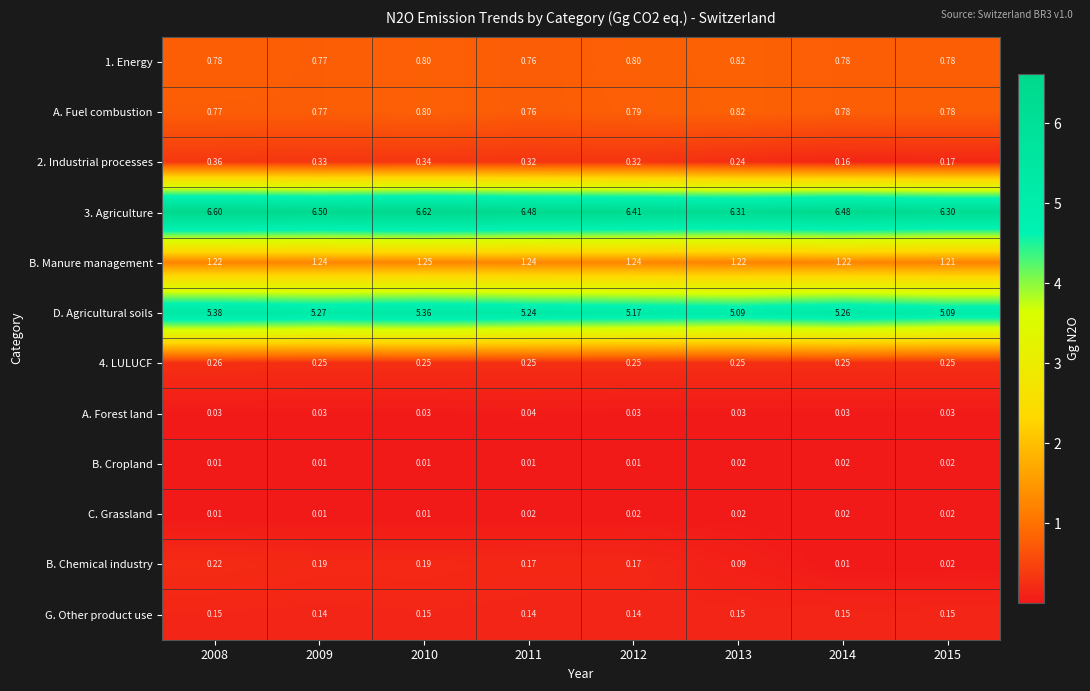

Which series changed the most between 2009 and 2012?

D. Agricultural soils